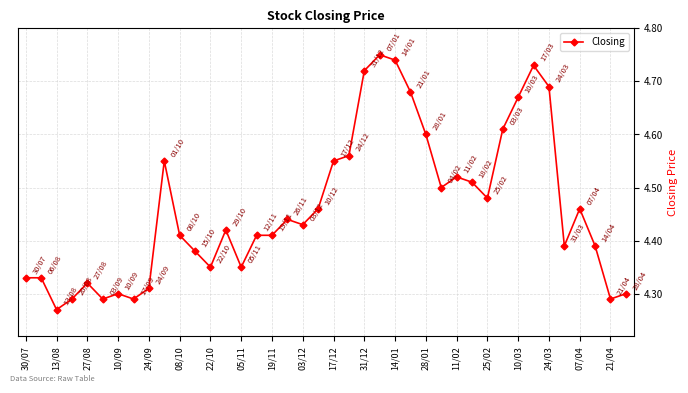

Count the values in the range 4 to 5.

40